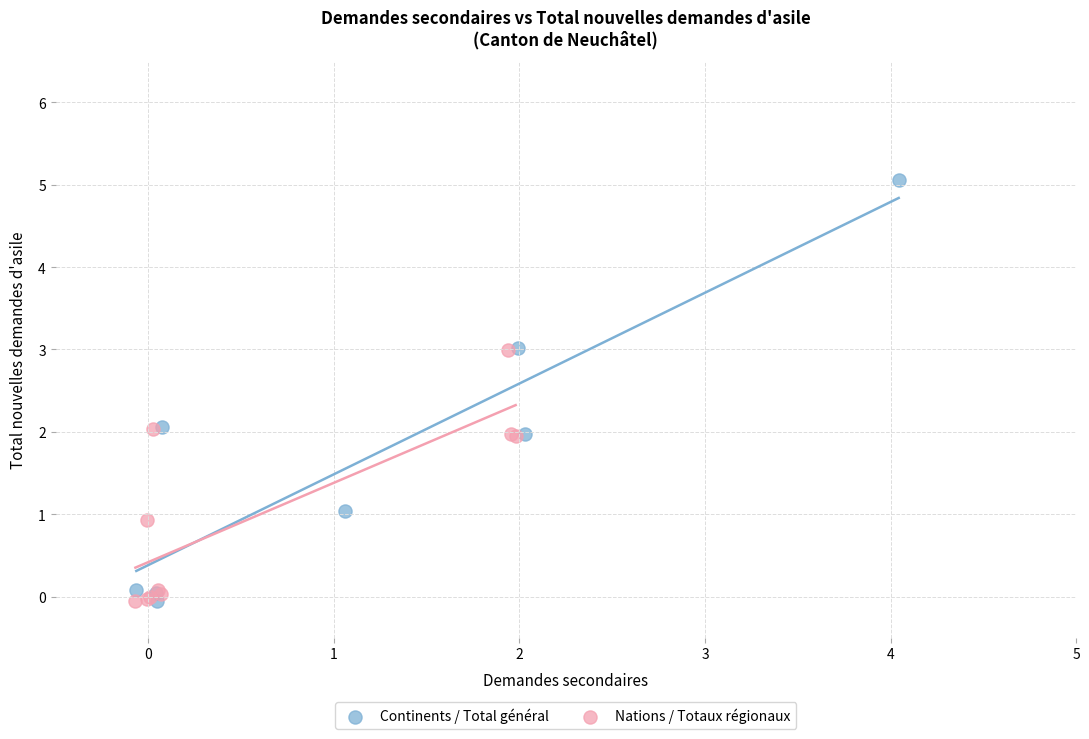

Which series has the largest Y range (max minus min)?

Continents / Total général